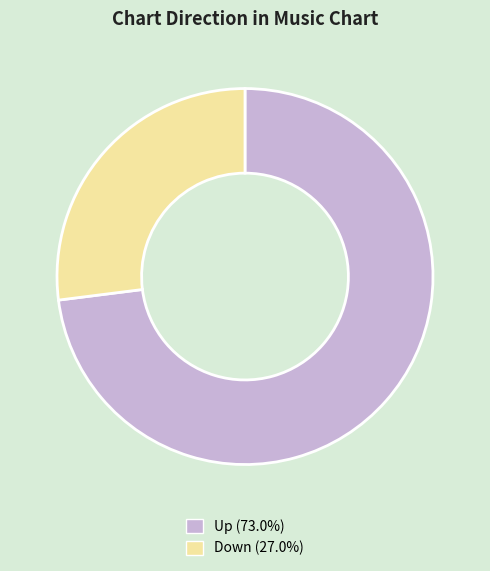

What is the ratio of the value at Down (27.0%) to the value at Up (73.0%)?

0.4